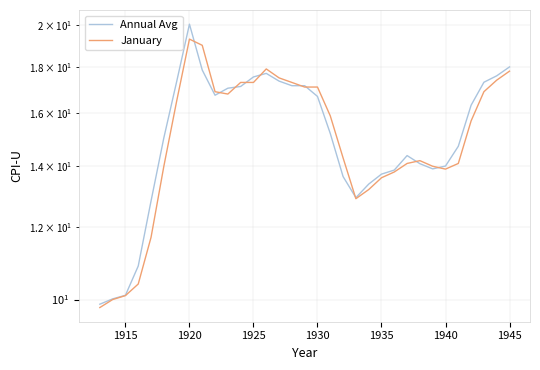

What is the difference between the second highest and second lowest values in the Annual Avg series?

8.0